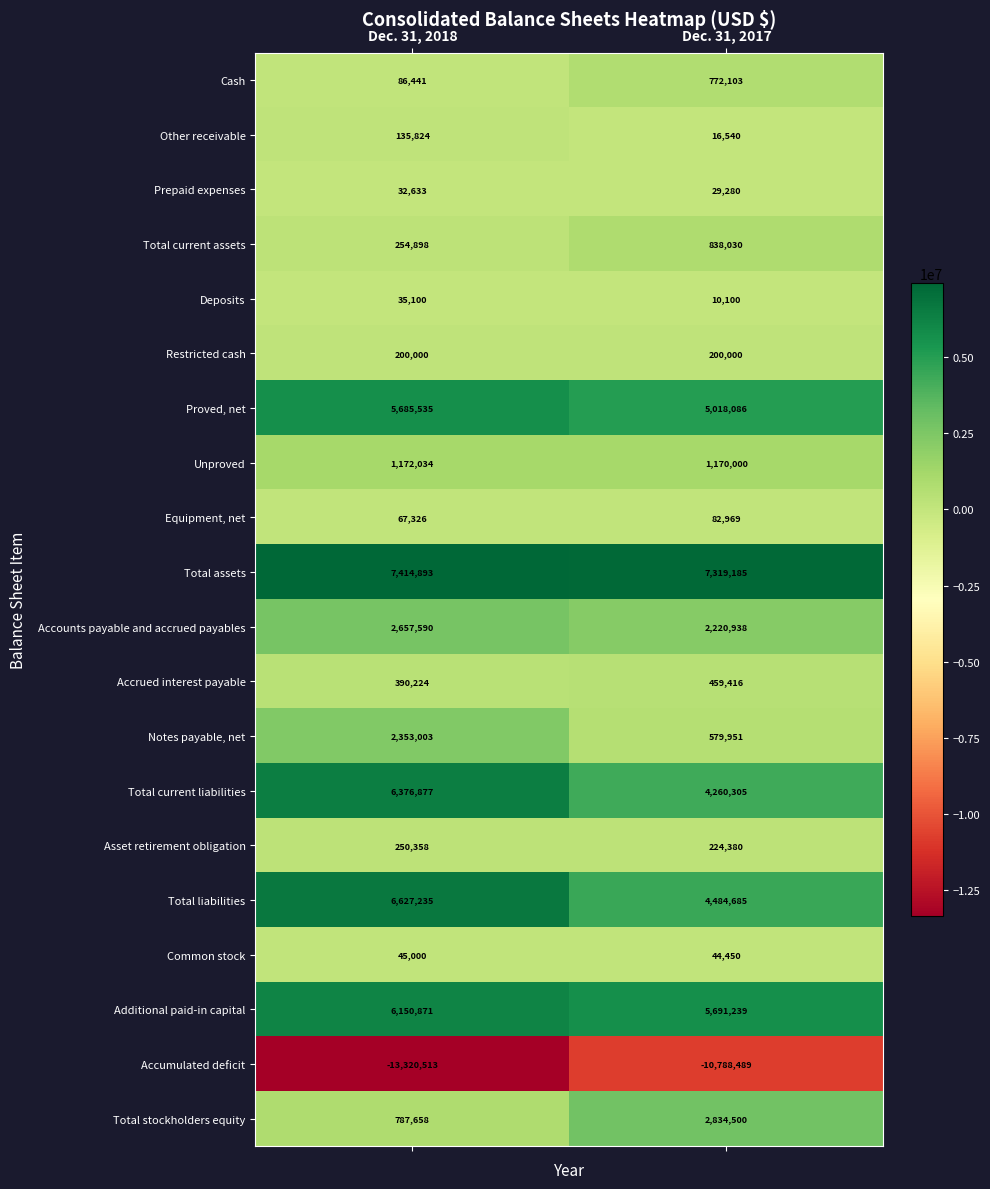

Rank the series by their maximum value, from lowest to highest.

Accumulated deficit, Prepaid expenses, Deposits, Common stock, Equipment, net, Other receivable, Restricted cash, Asset retirement obligation, Accrued interest payable, Cash, Total current assets, Unproved, Notes payable, net, Accounts payable and accrued payables, Total stockholders equity, Proved, net, Additional paid-in capital, Total current liabilities, Total liabilities, Total assets